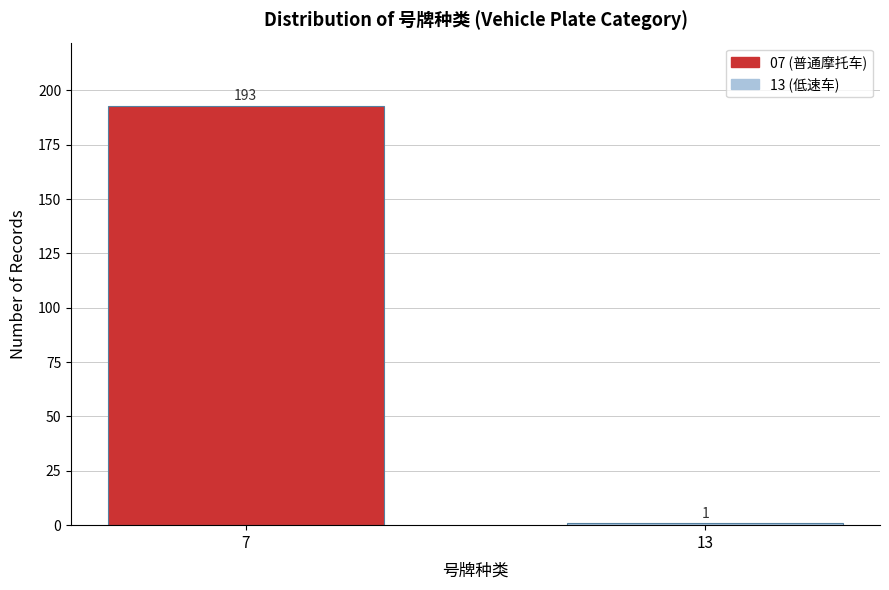

Reading left to right, what are all the values shown in this chart?

7=193	13=1